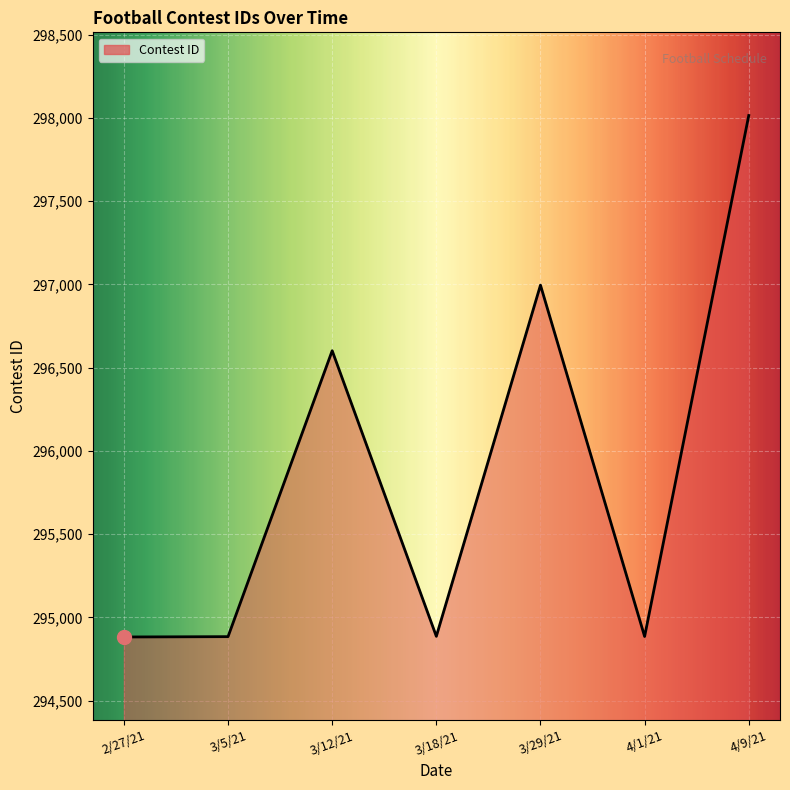

How many interior local peaks (higher than both neighbors) does the data have?

2